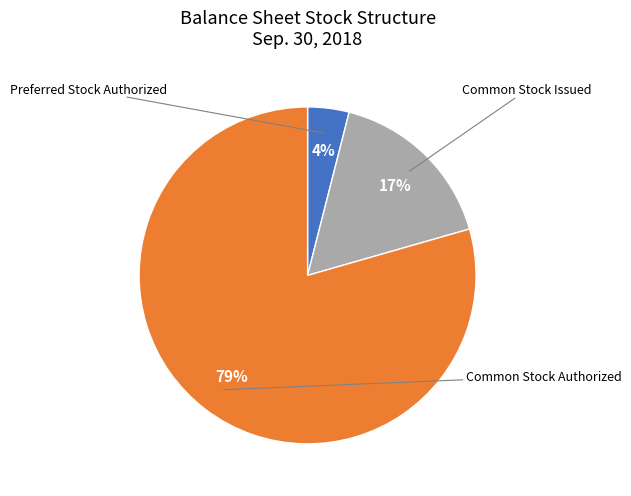

How many segments does this pie chart have?

3